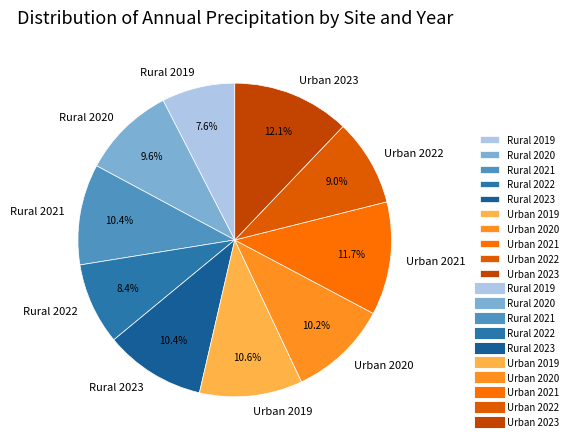

Does Urban 2023 account for over 50% of the chart?

No